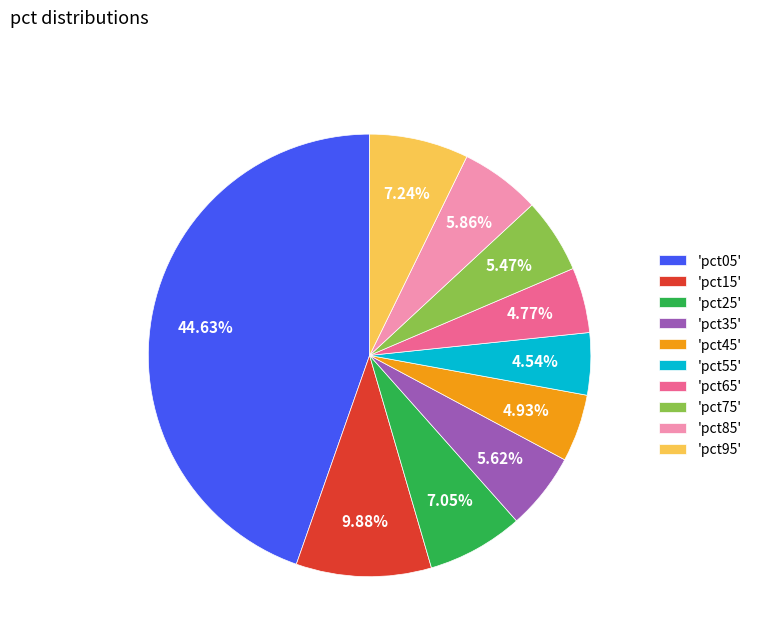

Between 'pct85' and 'pct55', which is larger?

'pct85'